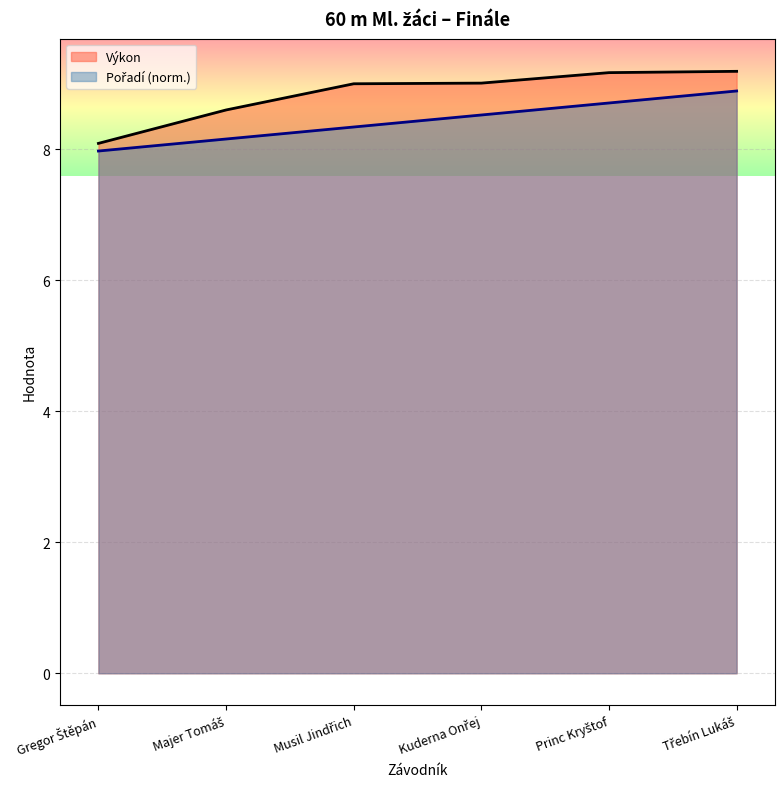

How many series are shown in this chart?

2